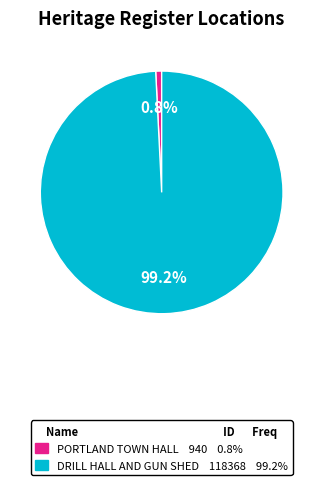

What is the majority slice?

DRILL HALL AND GUN SHED